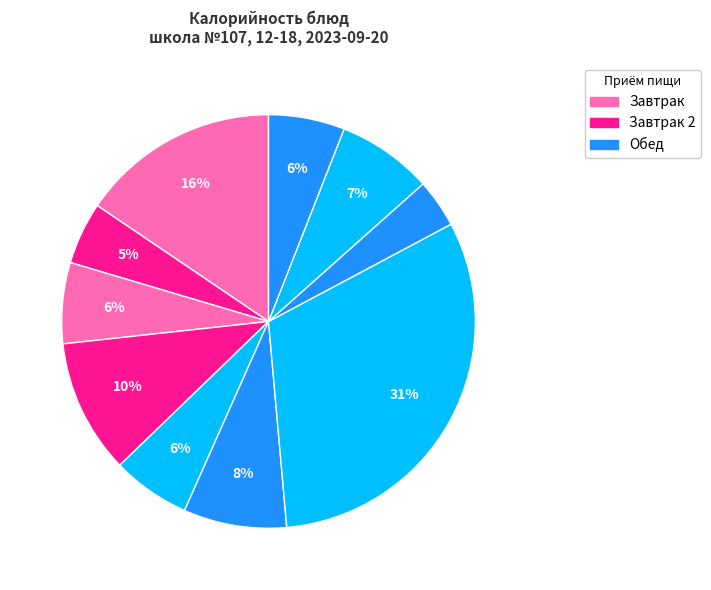

How many slices are in this pie chart?

10